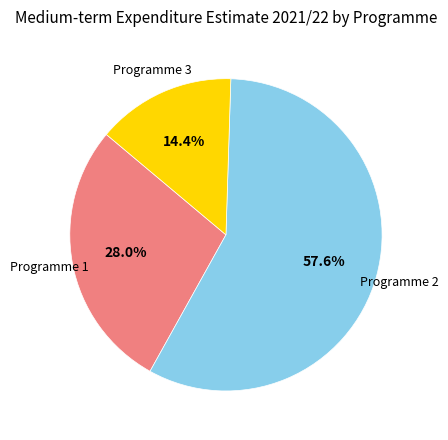

Between Programme 3 and Programme 1, which is larger?

Programme 1